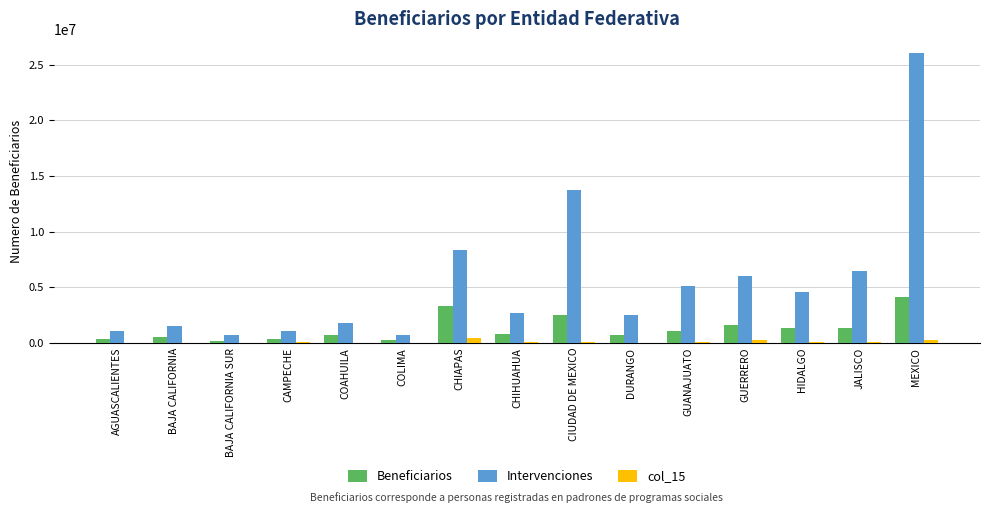

What is the maximum value shown in the chart?

26016722